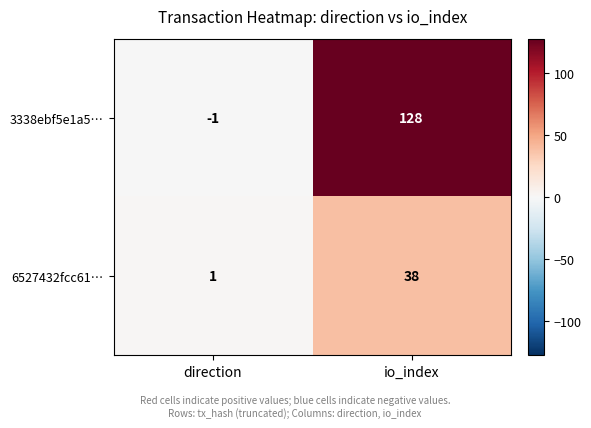

What is the maximum value shown in the chart?

128